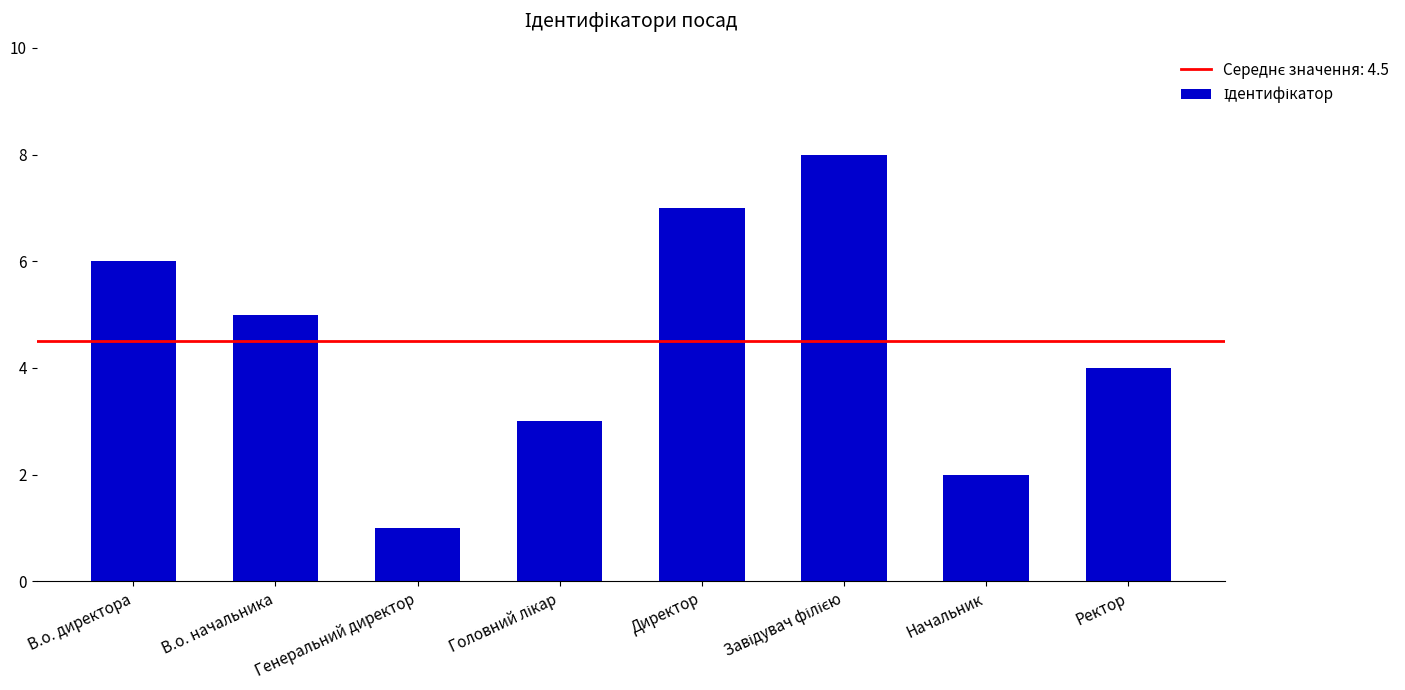

Which label corresponds to the smallest value in the chart?

Генеральний директор